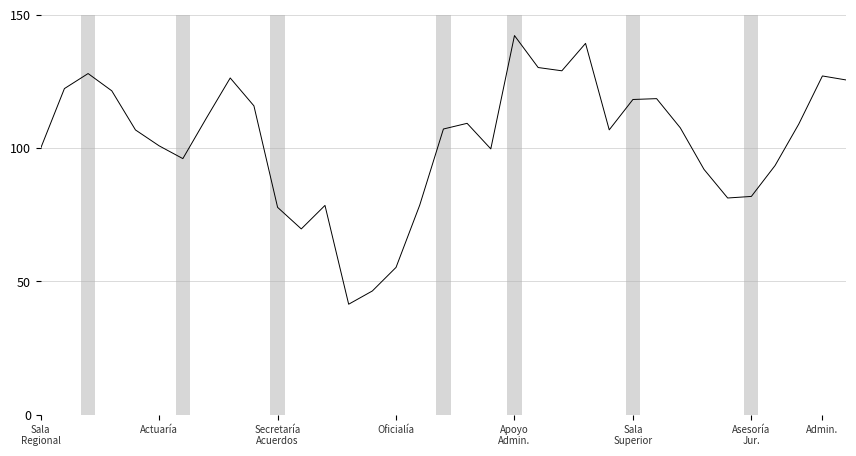

What is the greatest value displayed?

142.2